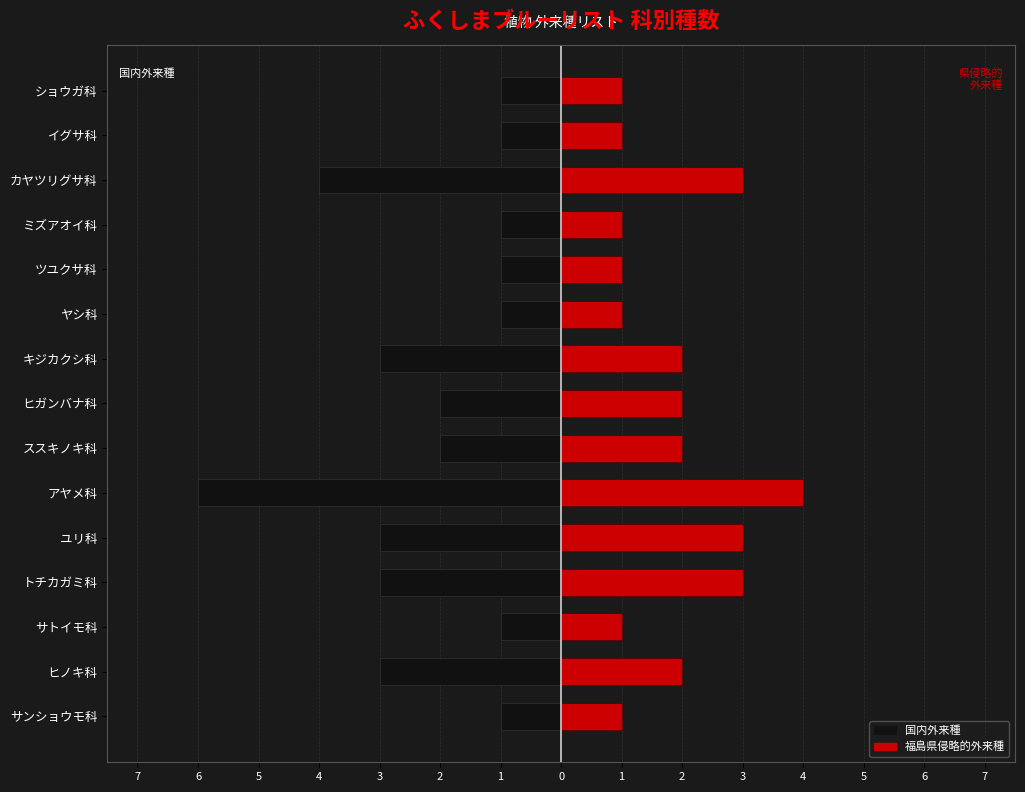

The value of 県侵略的外来種 at アヤメ科 is 4. True or false?

True